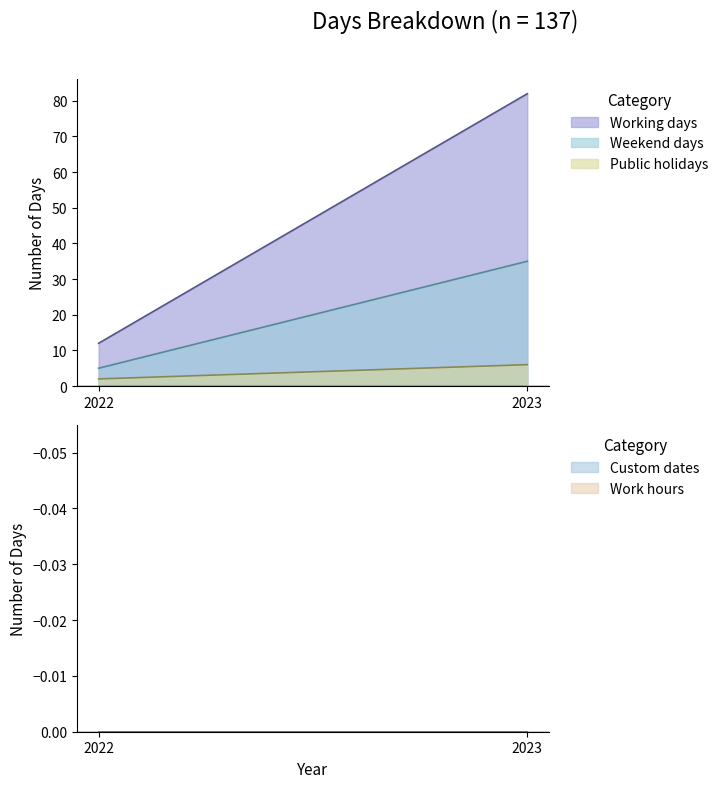

True or false: Weekend days has a value of 35 at 2023.

True